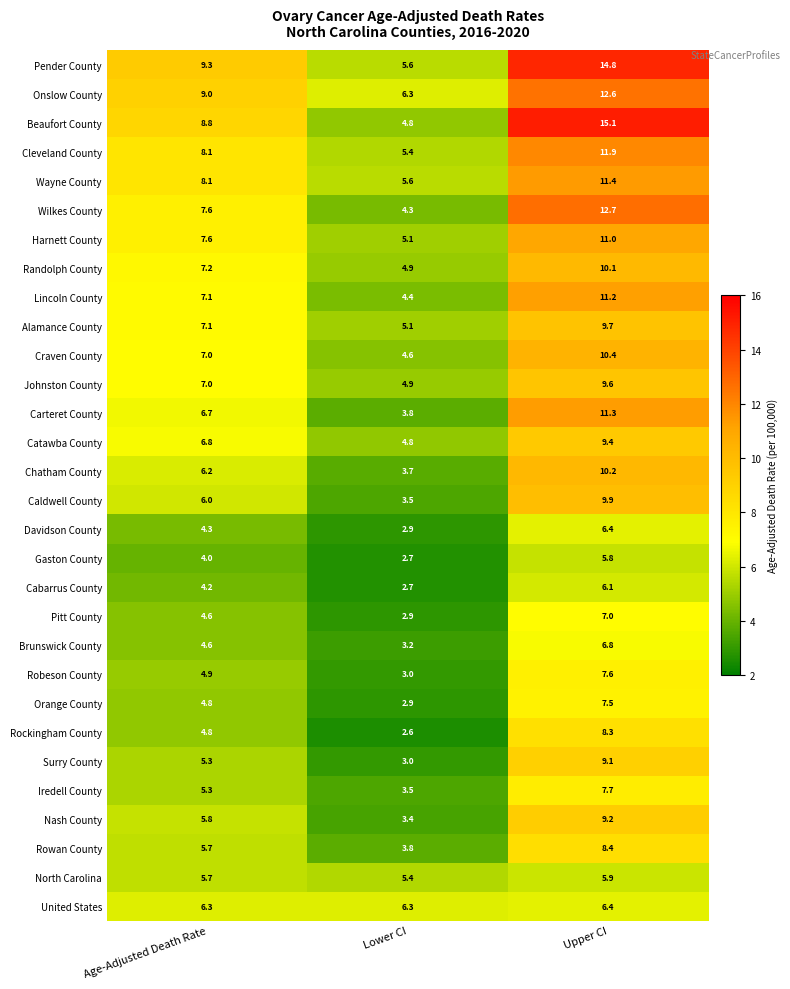

How many series are shown in this chart?

30